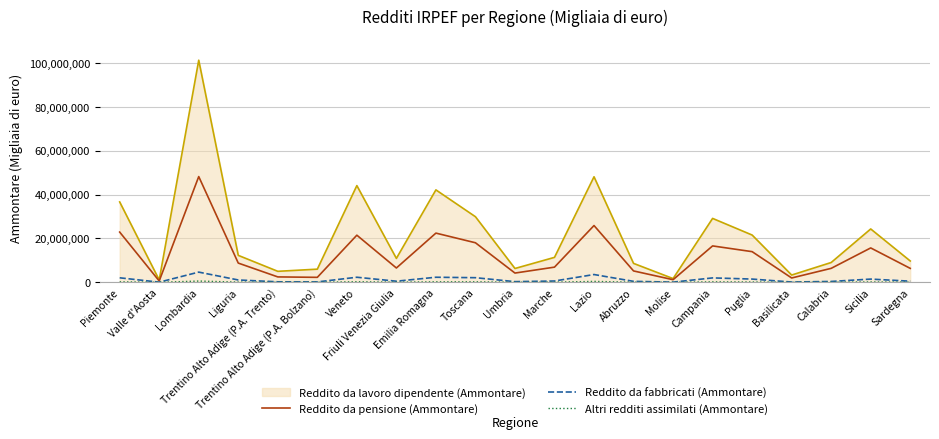

What is the maximum value for Reddito da fabbricati (Ammontare)?

4661488